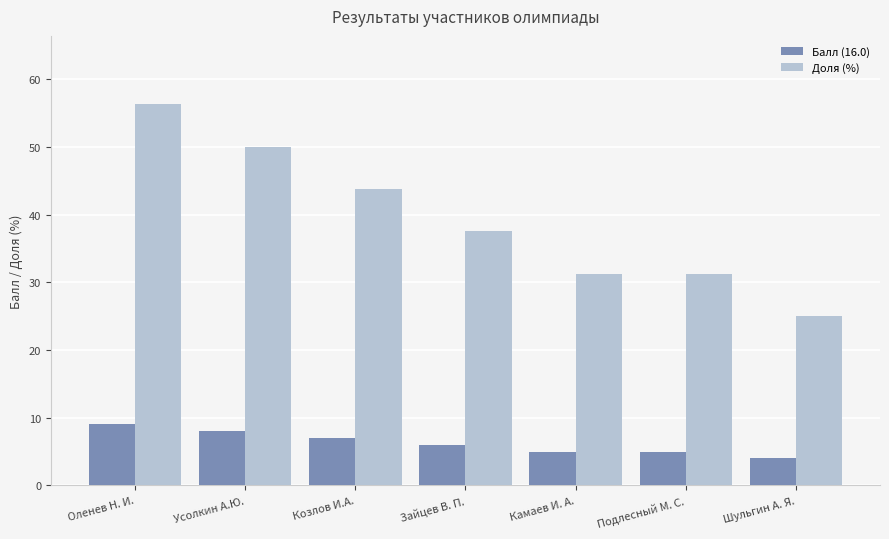

At which label is Доля (%) closest to 40?

Зайцев В. П.